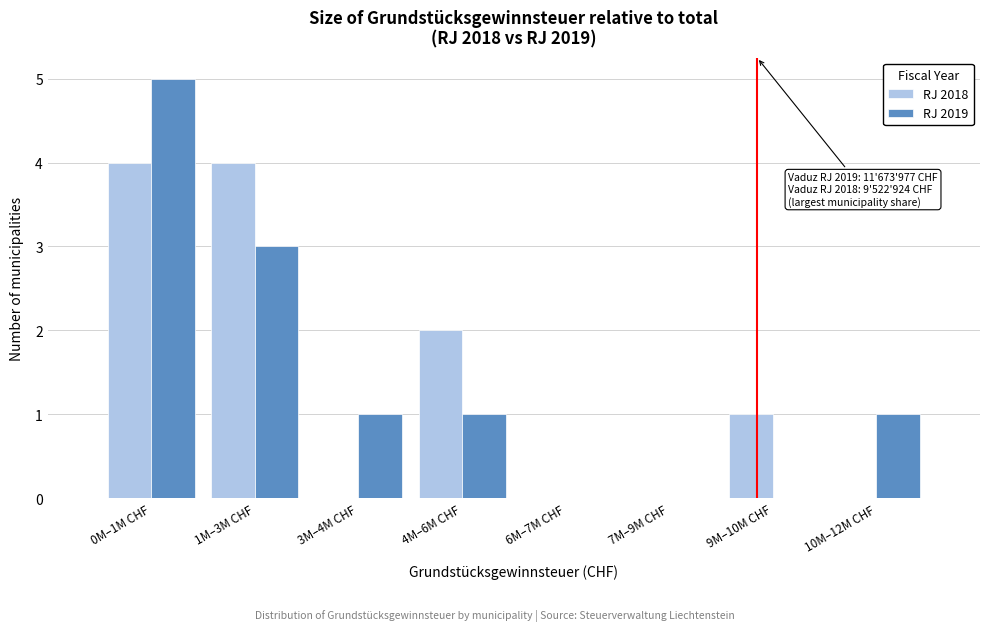

Reading left to right, what are all the values shown in this chart?

RJ 2018: 0M–1M CHF=4	1M–3M CHF=4	3M–4M CHF=0	4M–6M CHF=2	6M–7M CHF=0	7M–9M CHF=0	9M–10M CHF=1	10M–12M CHF=0
RJ 2019: 0M–1M CHF=5	1M–3M CHF=3	3M–4M CHF=1	4M–6M CHF=1	6M–7M CHF=0	7M–9M CHF=0	9M–10M CHF=0	10M–12M CHF=1